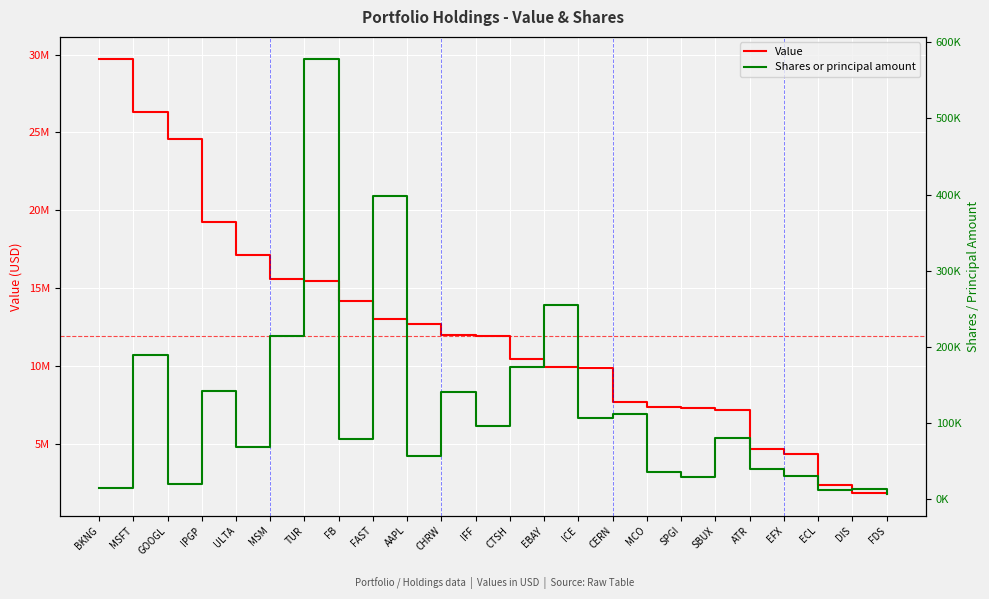

What is the label of the 6th point from the left?

MSM